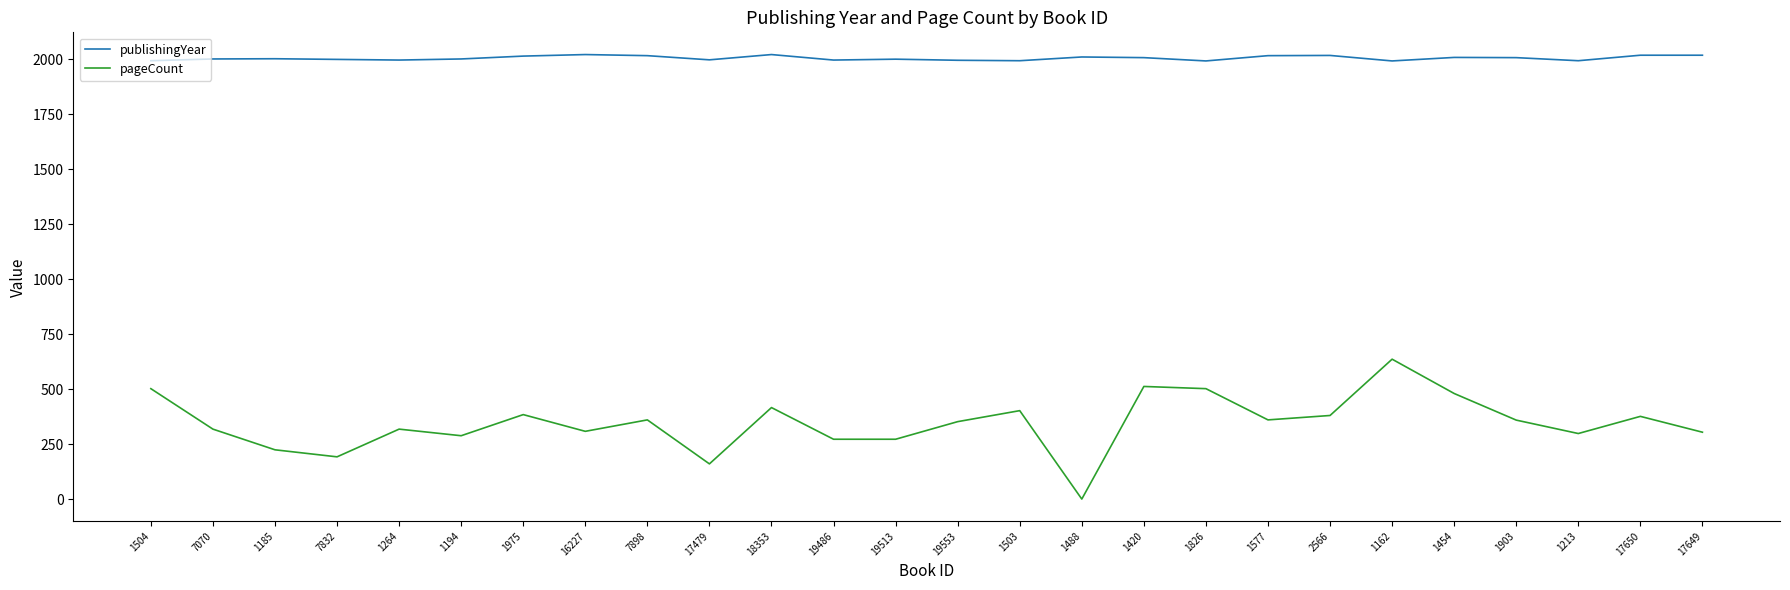

True or false: publishingYear has more than 2 points higher than both neighbors.

True